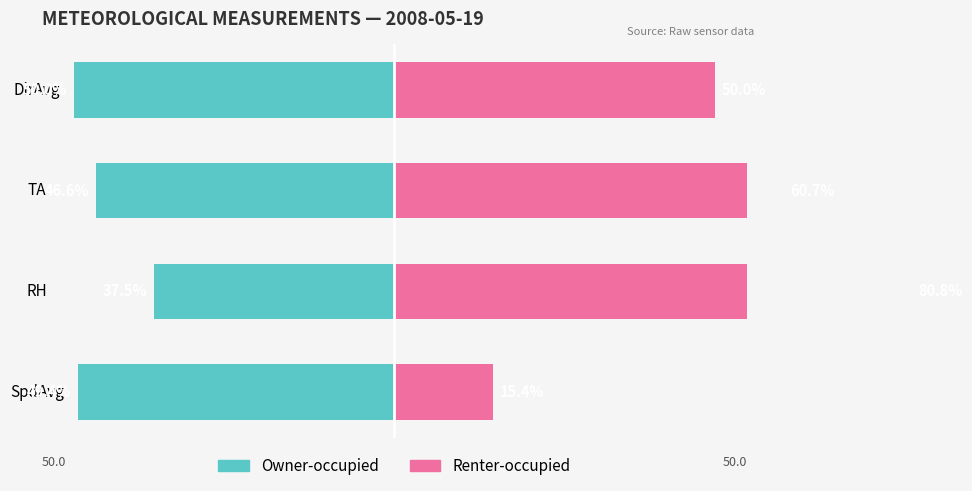

Rank the series by their maximum value, from highest to lowest.

Renter-occupied, Owner-occupied